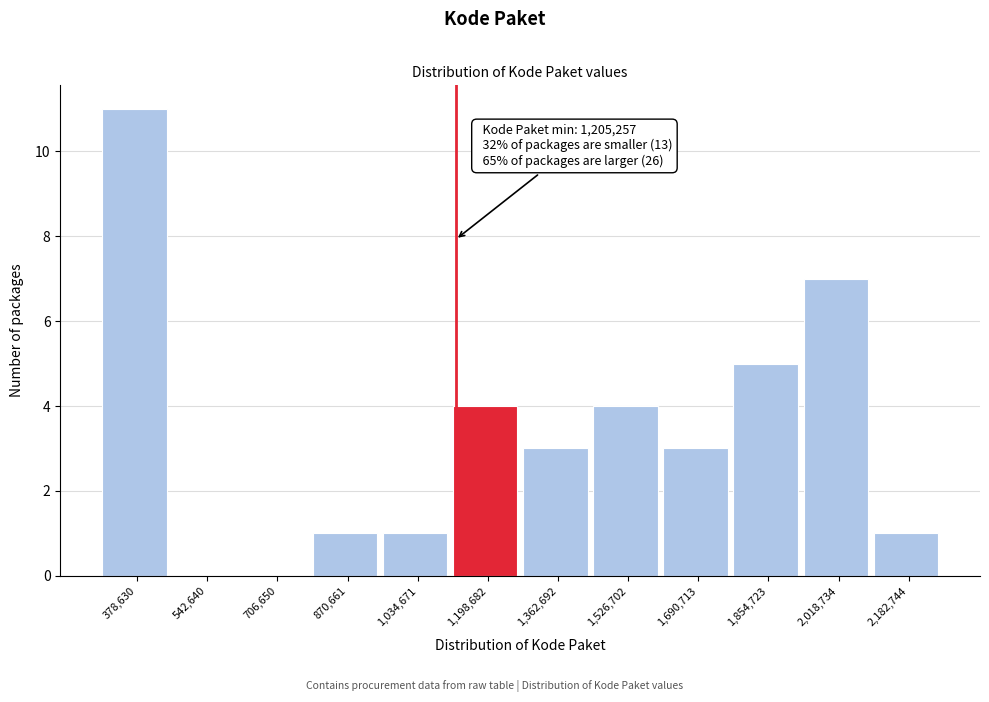

Reading right to left, extract all data points from this chart.

2,182,744=1	2,018,734=7	1,854,723=5	1,690,713=3	1,526,702=4	1,362,692=3	1,198,682=4	1,034,671=1	870,661=1	706,650=0	542,640=0	378,630=11